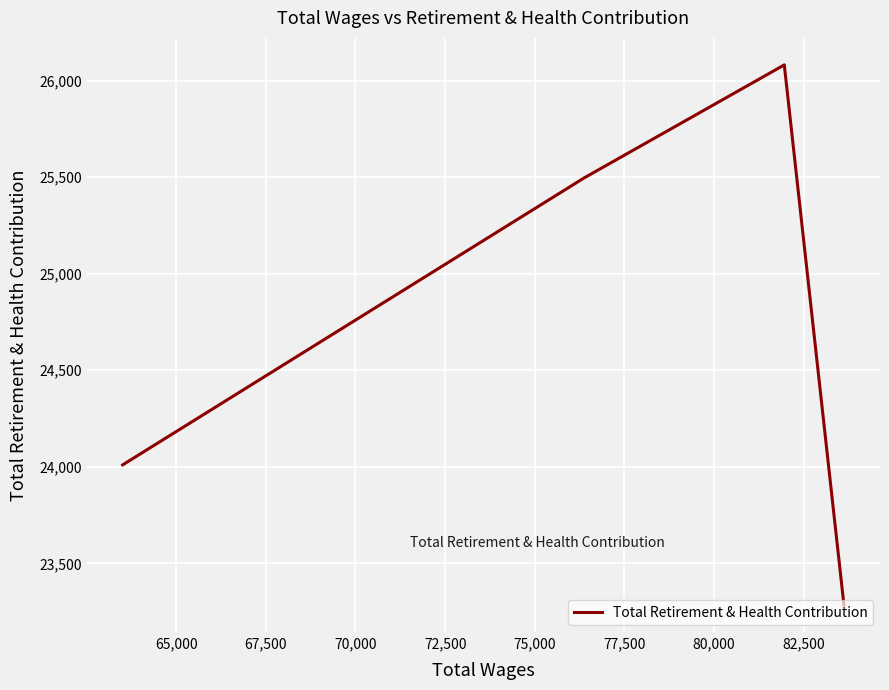

What is the average value?

24718